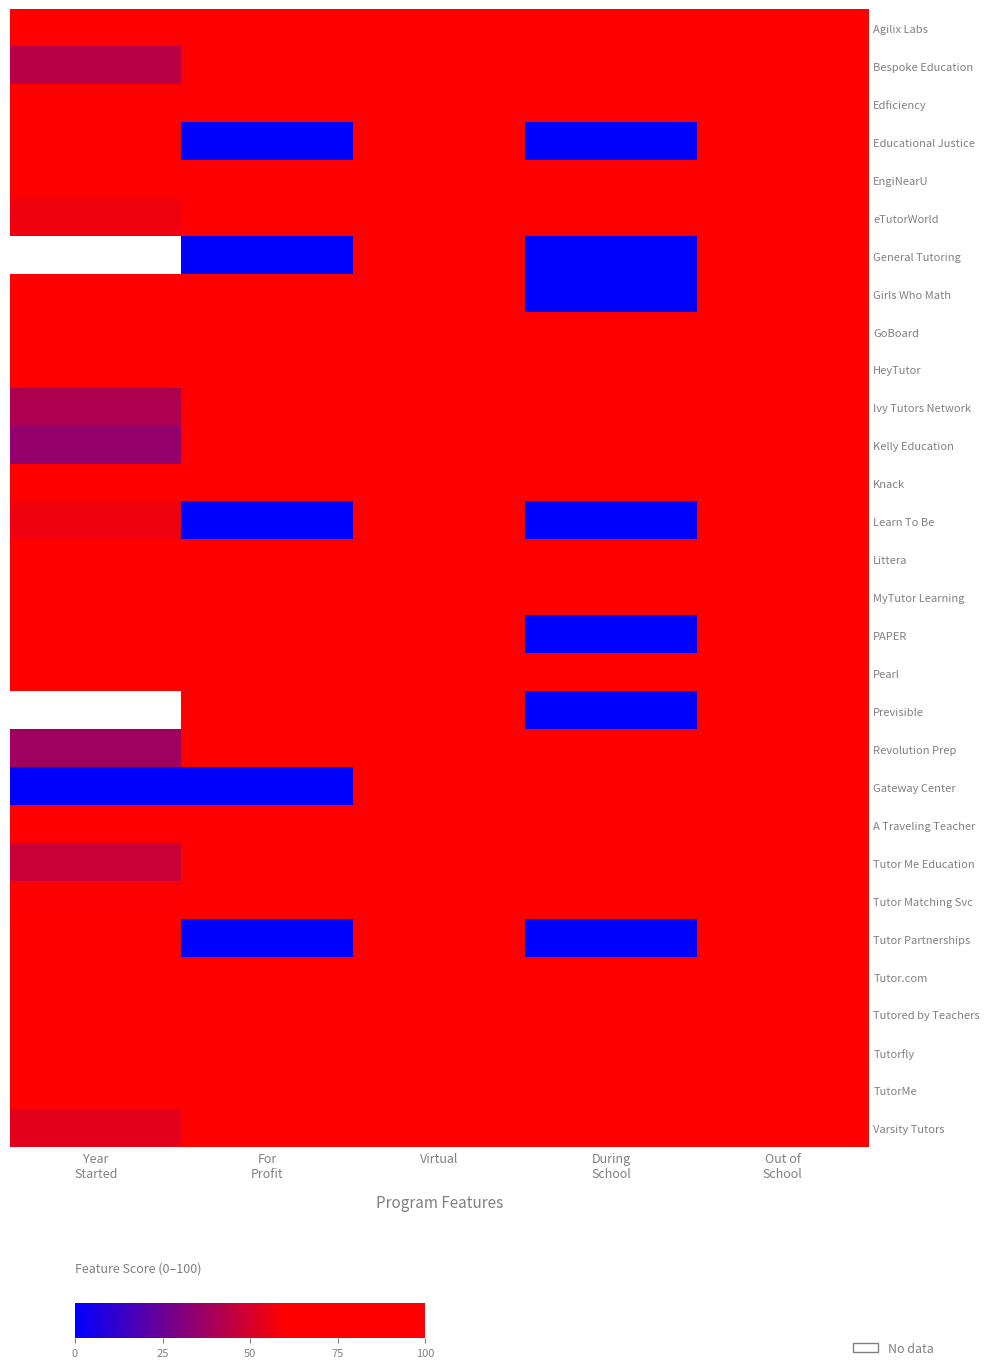

What is the difference between the highest and lowest values at Year
Started?

100.0